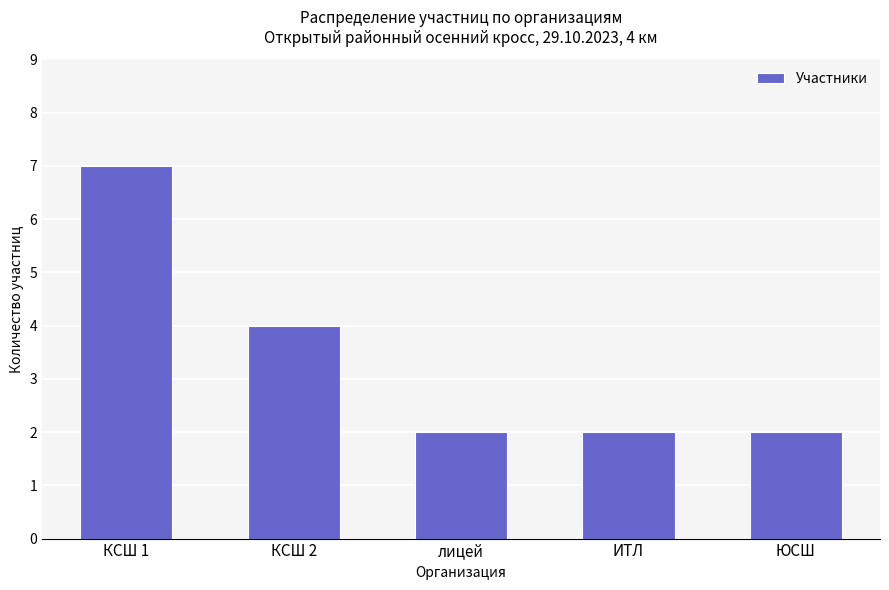

Which has a higher value, КСШ 2 or ЮСШ?

КСШ 2